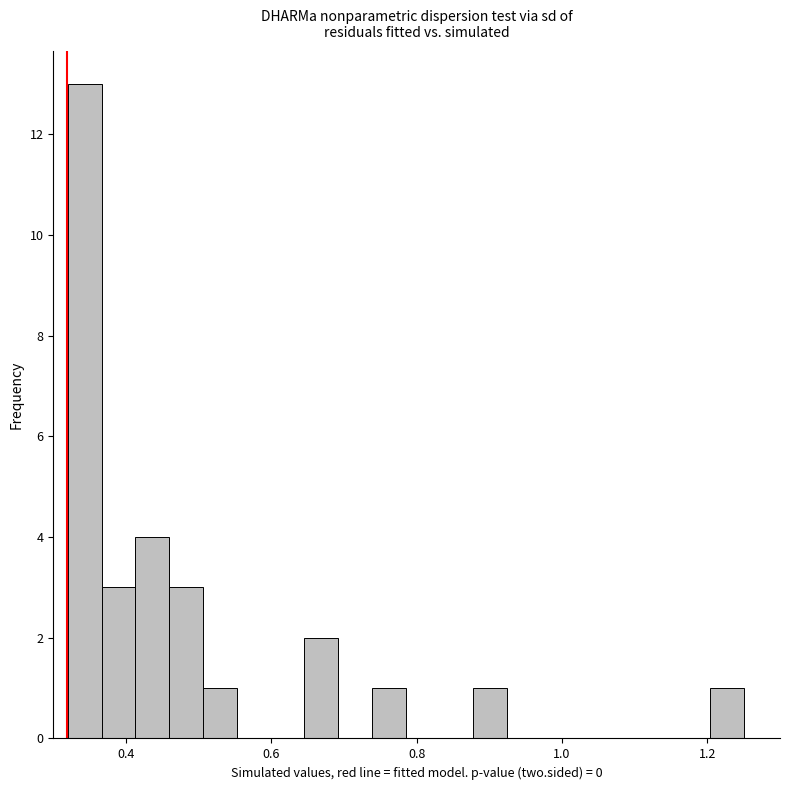

Read against the x-axis, roughly where is the centre of the tallest bar?

0.34